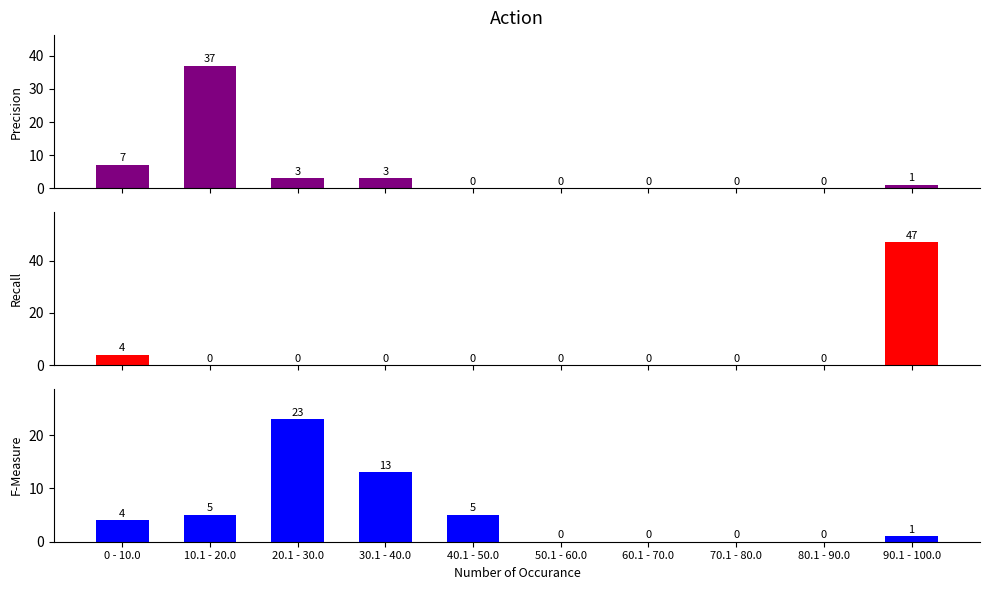

What is the label of the 10th bar from the right?

0 - 10.0